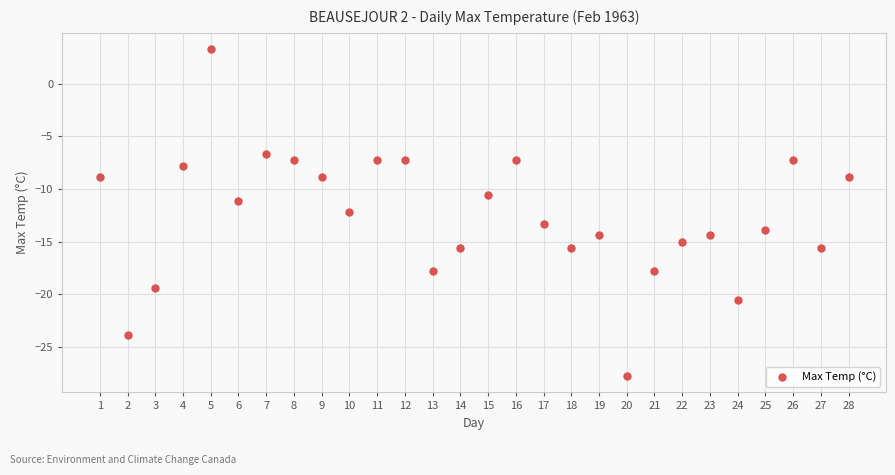

What is the range of X values (max minus min)?

27.0